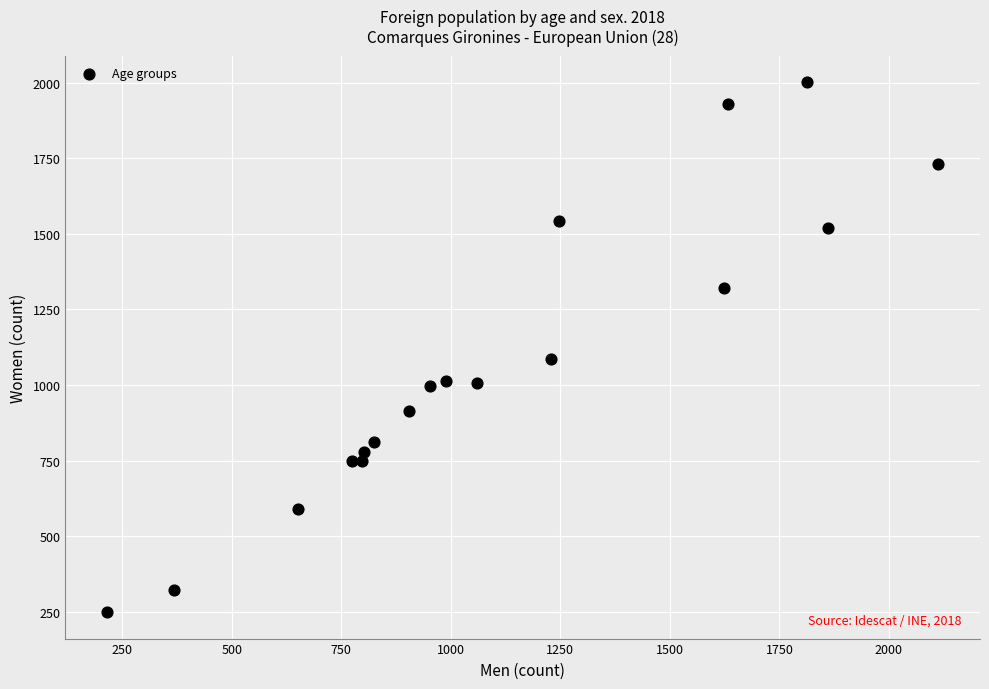

What is the range of Y values (max minus min)?

1752